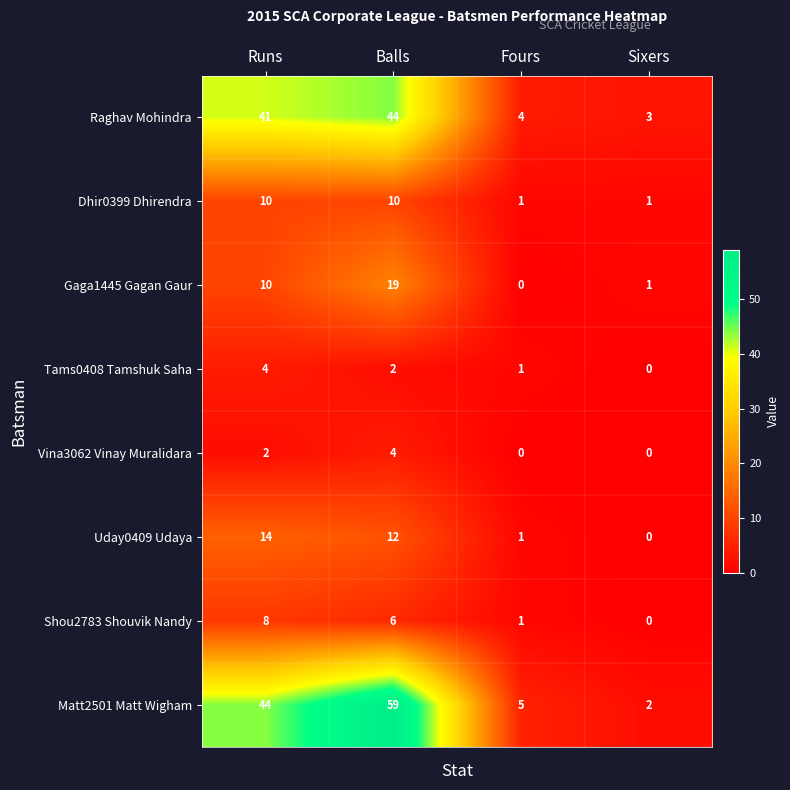

How many categories are shown in the chart?

4